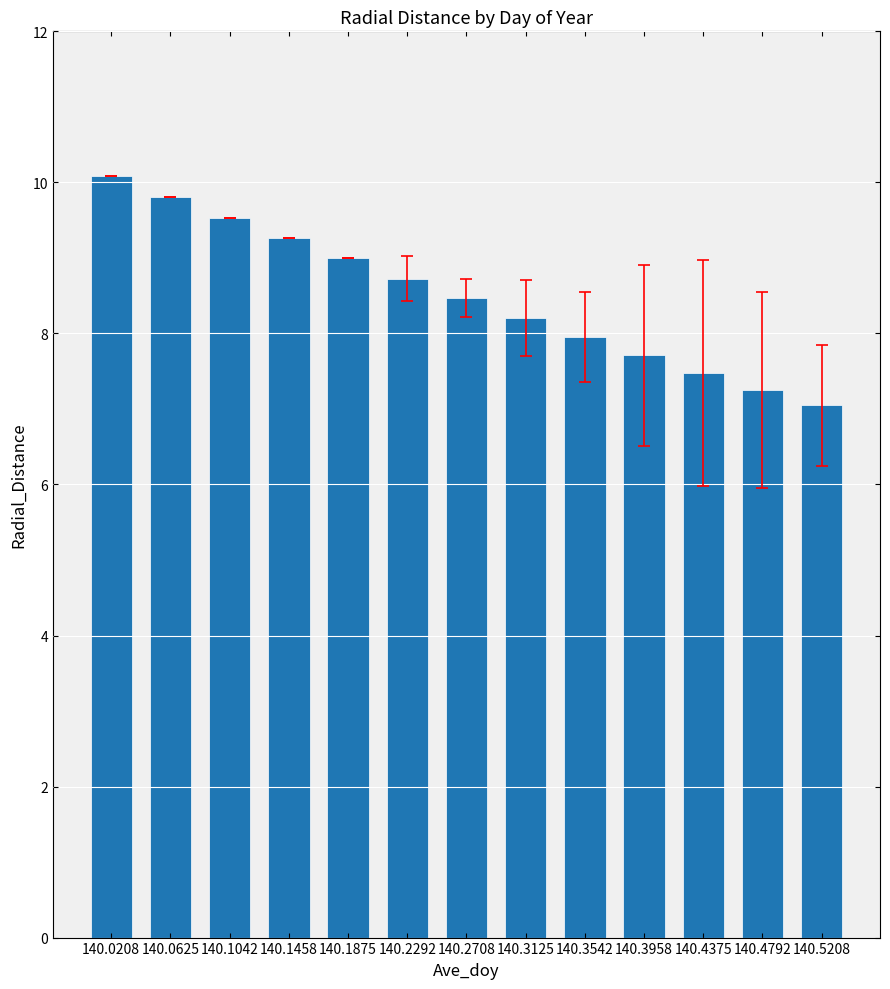

Between 140.3542 and 140.0625, which is larger?

140.0625